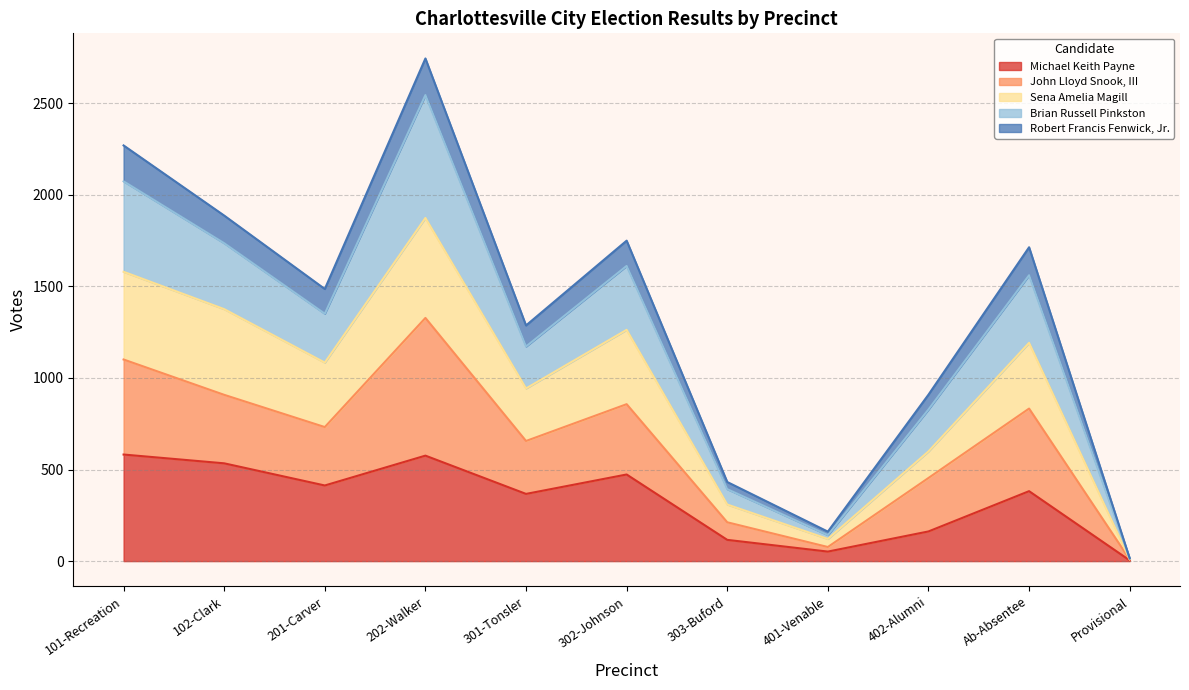

True or false: Michael Keith Payne has a value of 534 at 102-Clark.

True